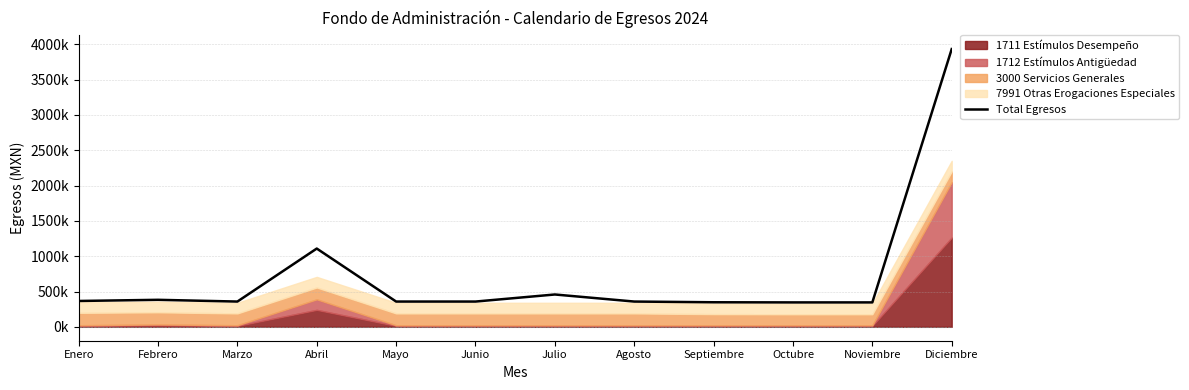

What is the smallest value displayed?

345730.7